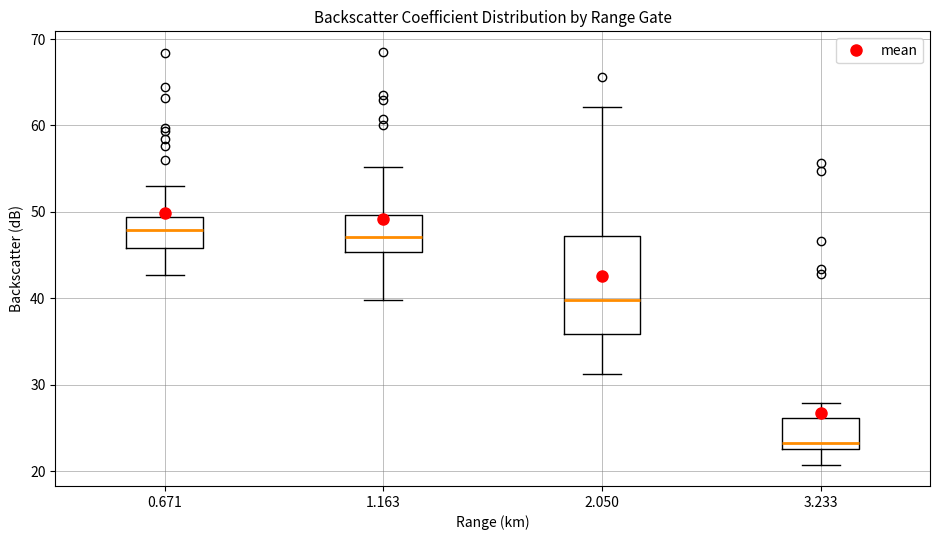

Reading left to right, transcribe this box plot: for each box, give where its median line is, the range the box spans, and where its two whiskers end, as read against the y-axis. The values are not printed on the chart, so give them approximately, as read against the axis.

0.671: median 48, box 46 to 49, whiskers 43 to 53
1.163: median 47, box 45 to 50, whiskers 40 to 55
2.050: median 40, box 36 to 47, whiskers 31 to 62
3.233: median 23 (just above the box's lower edge), box 23 to 26, whiskers 21 to 28